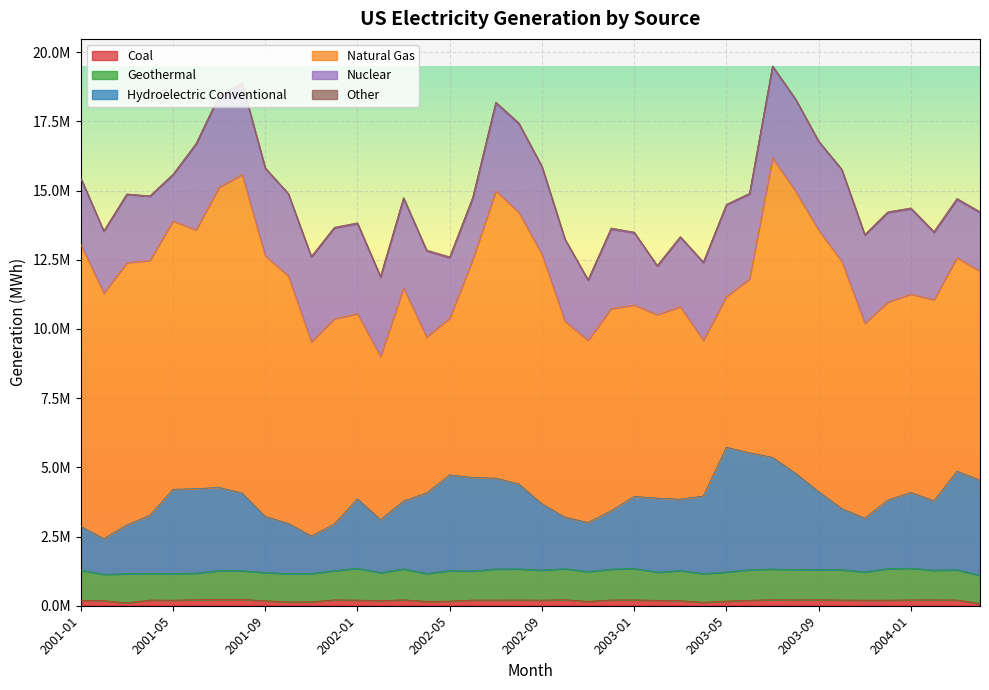

What is the difference between the maximum and minimum values in the Hydroelectric Conventional series?

3218136